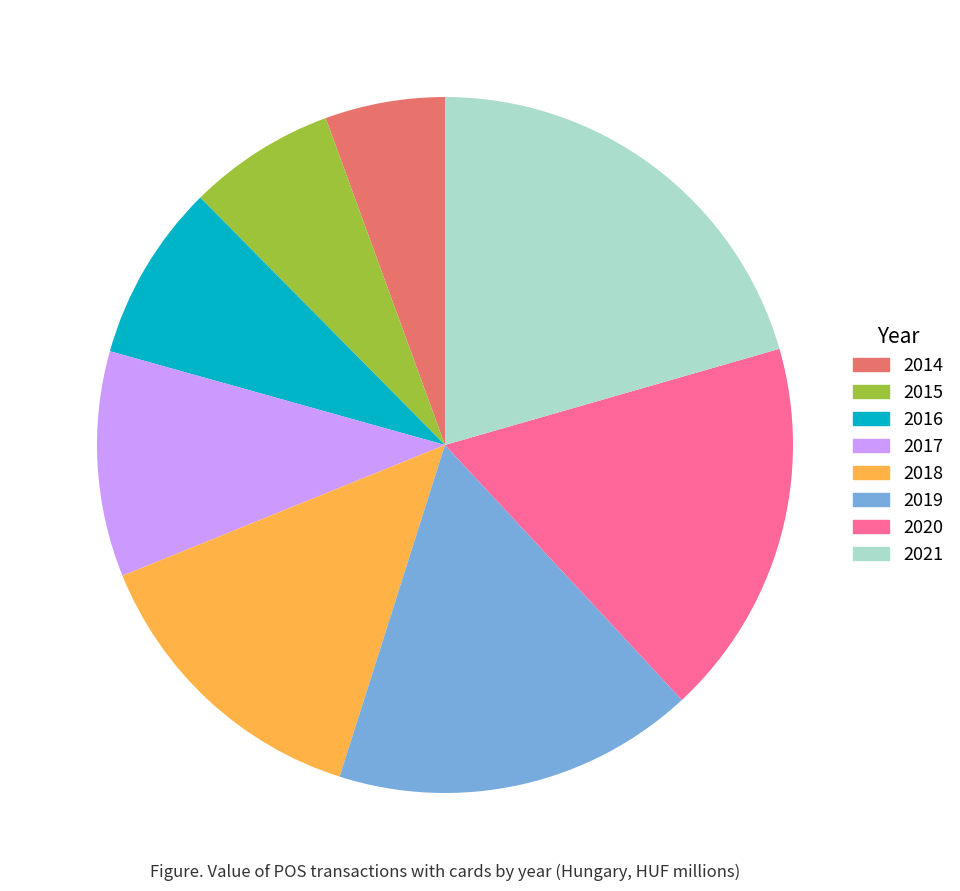

Rank the categories by value from highest to lowest.

2021, 2020, 2019, 2018, 2017, 2016, 2015, 2014